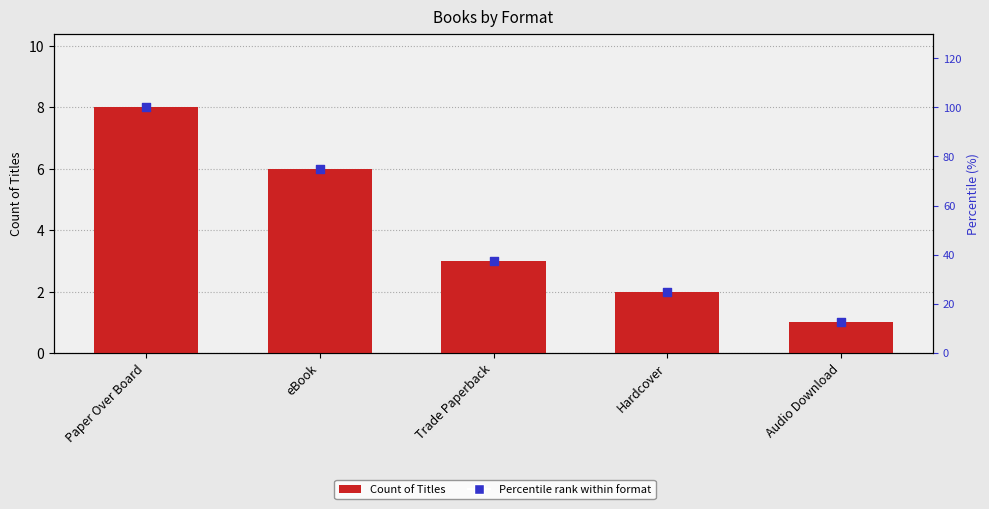

Which series reaches the minimum Y coordinate?

Count of Titles